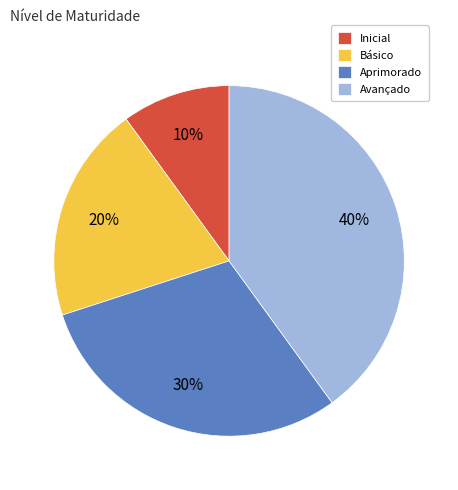

Does Inicial represent more than half of the total?

No